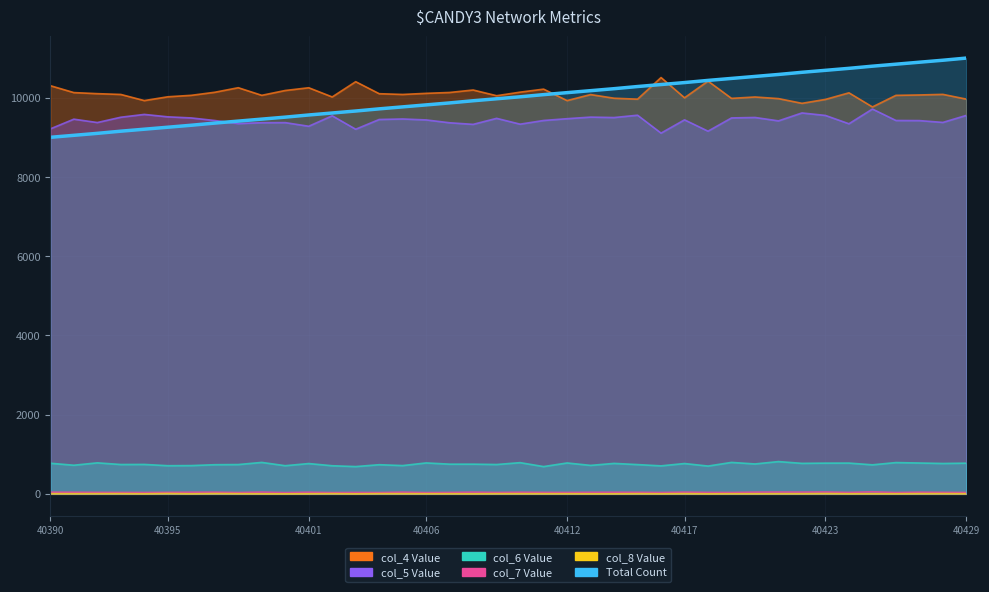

Is it true that the value at 20 is 13443.3?

False